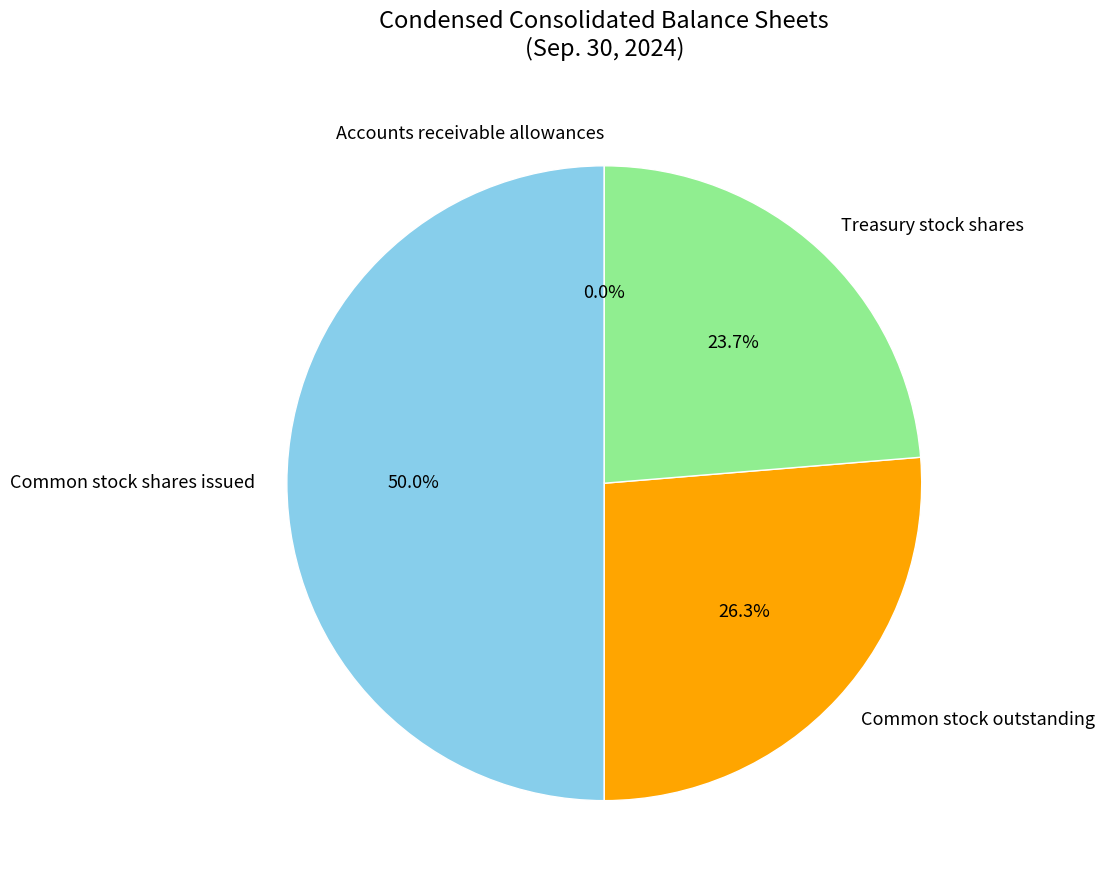

What percentage do Common stock outstanding and Common stock shares issued together represent?

76.3%